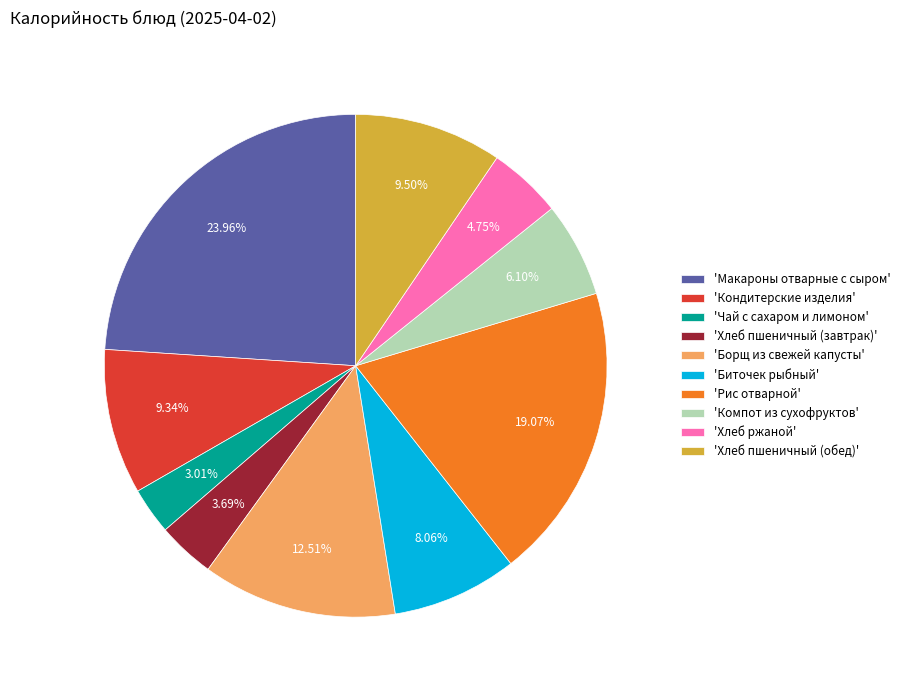

Is there a majority slice in this chart?

No